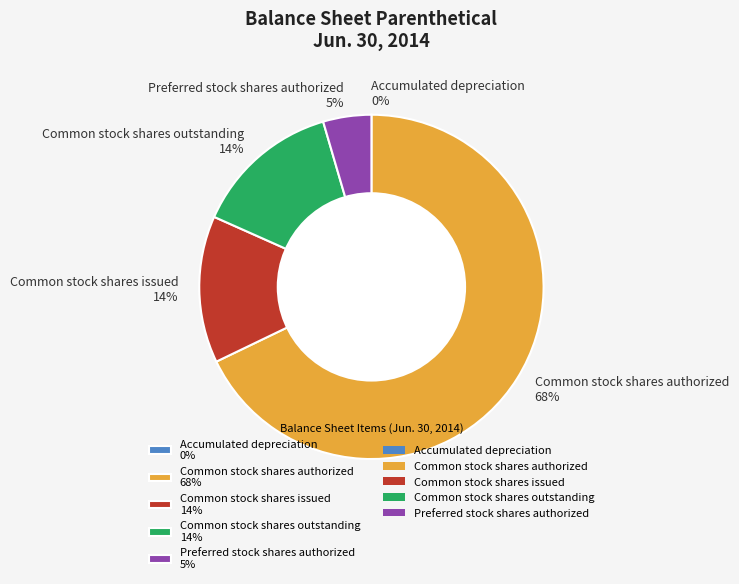

What percentage is the Common stock shares issued 14% slice, to the nearest percent?

14%